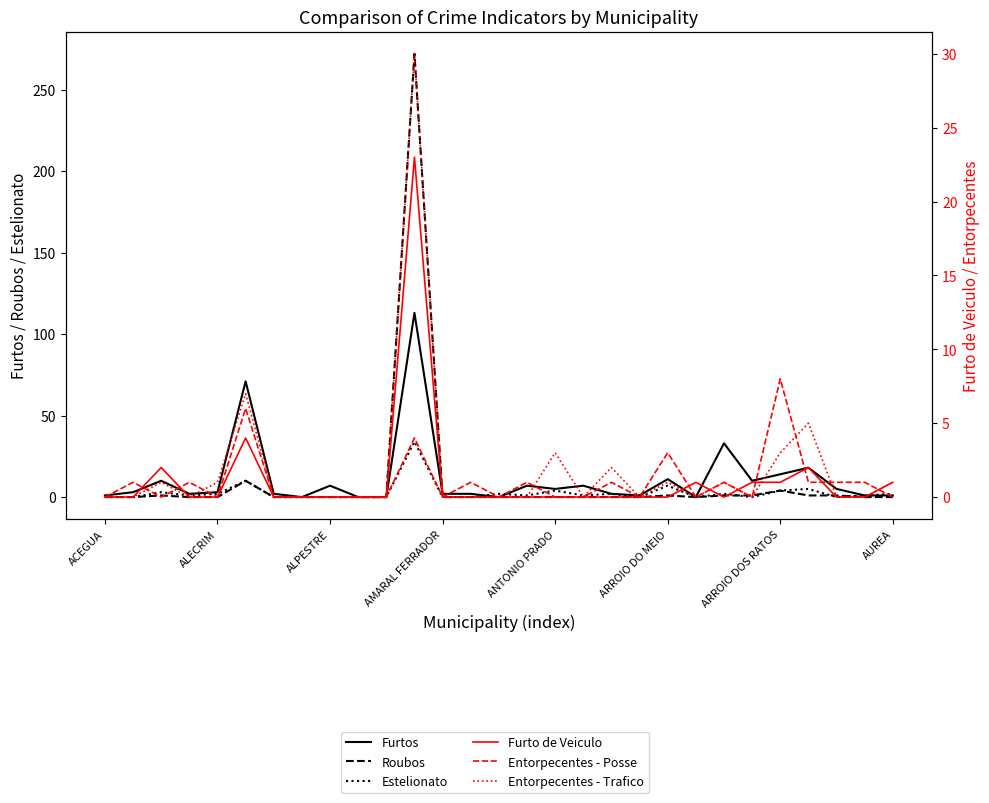

How many data points does each series have?

29